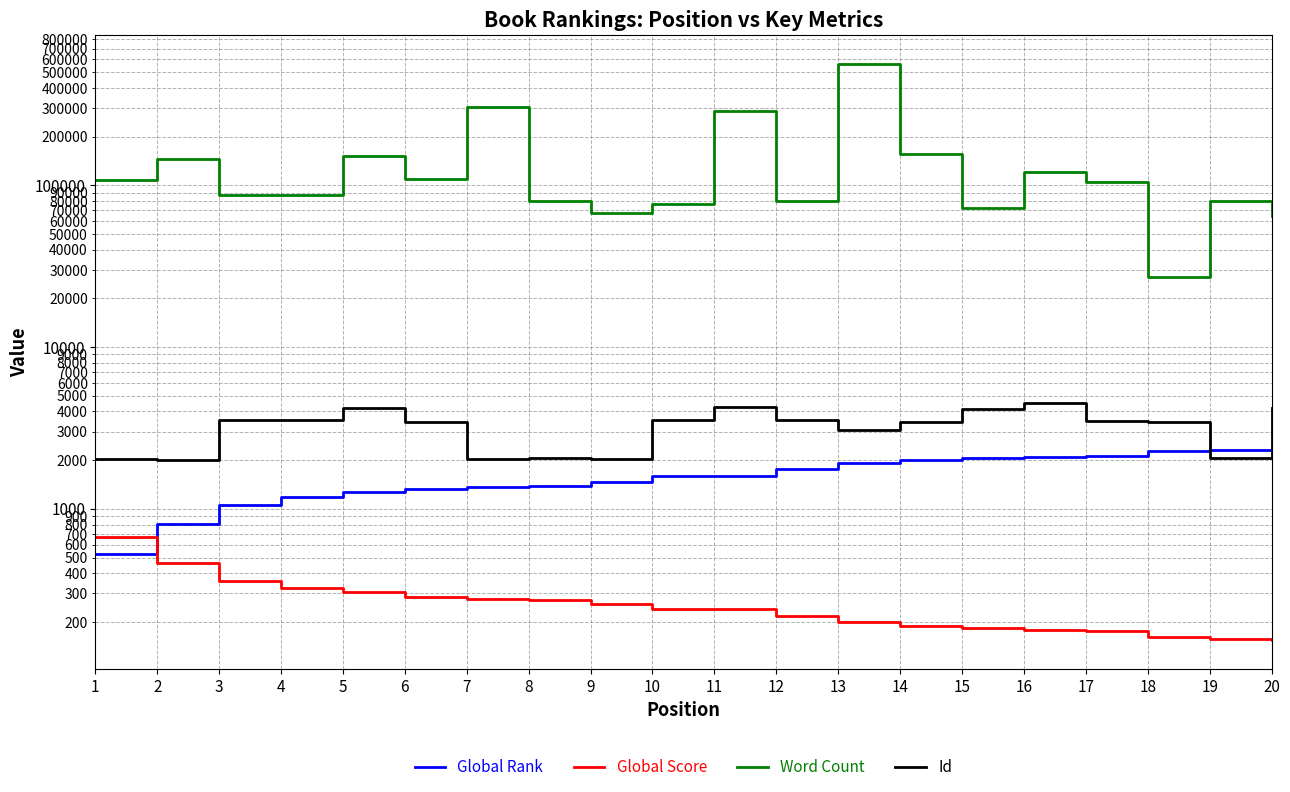

At which label does Global Score reach its minimum?

20